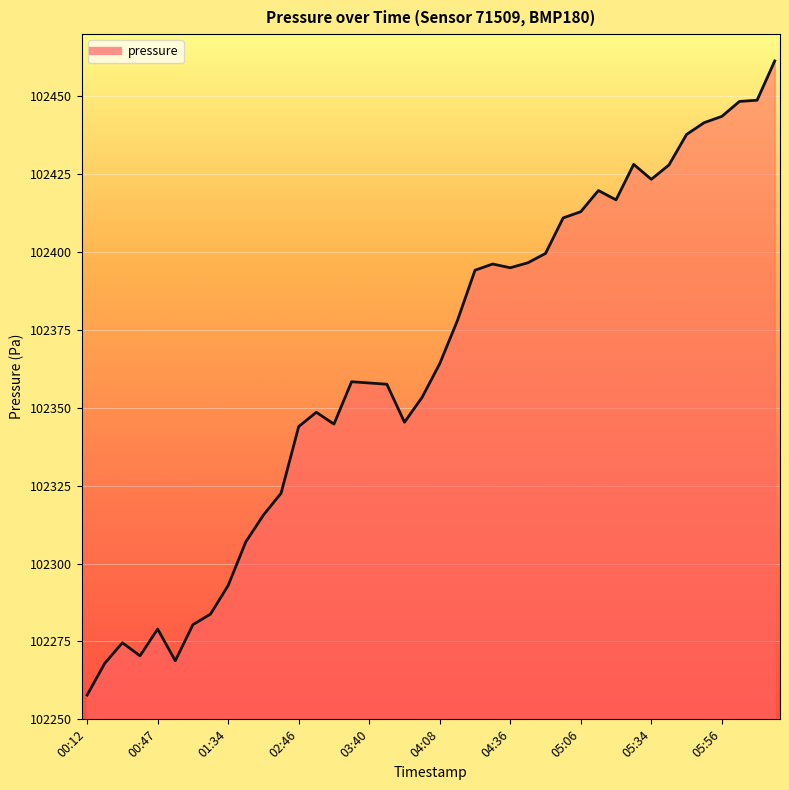

What is the difference between the maximum and minimum values?

203.6